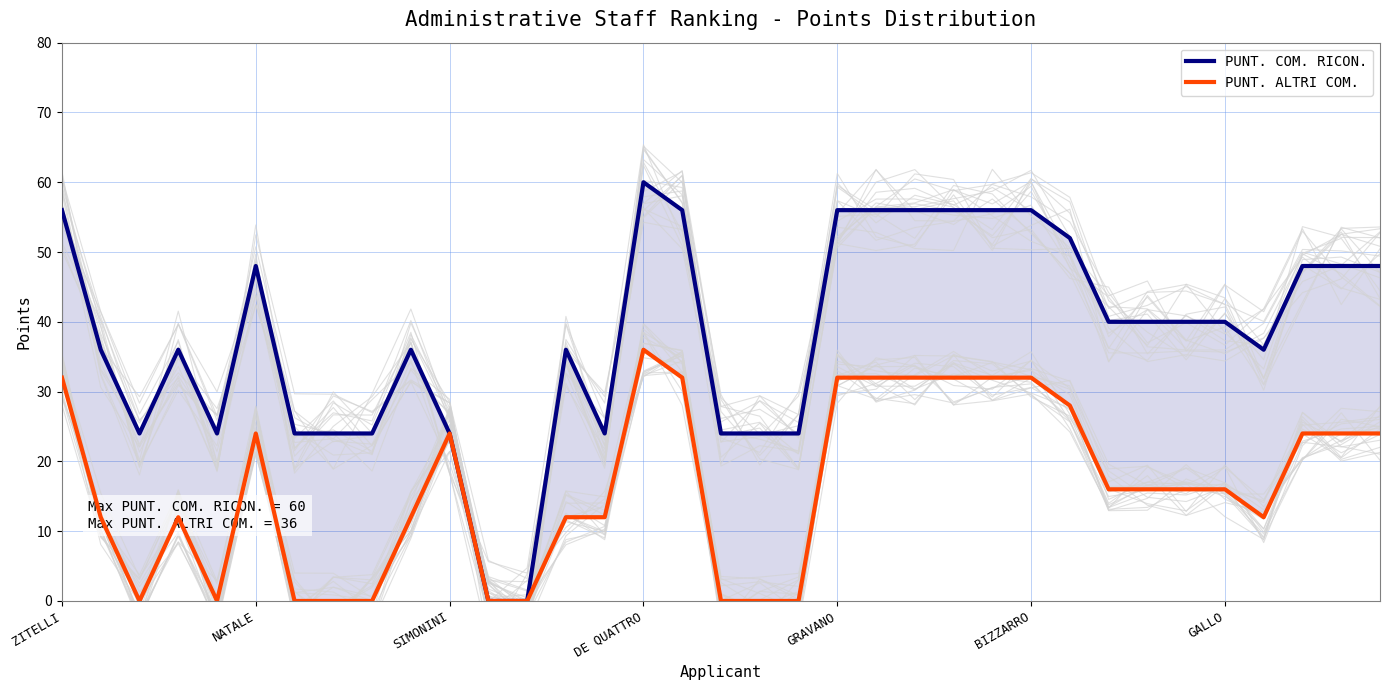

Count the number of data series in this chart.

2